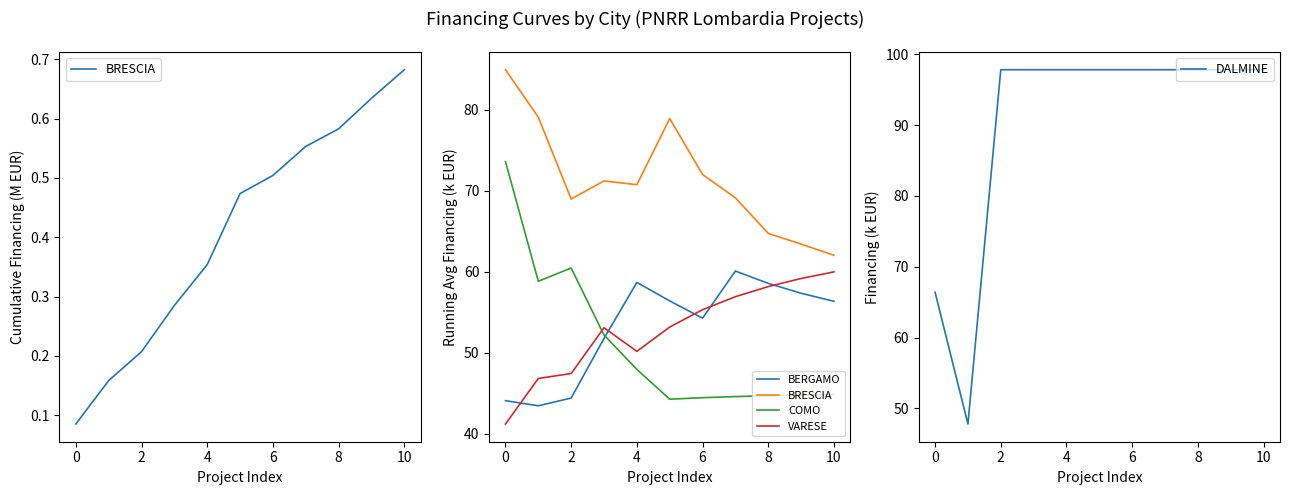

True or false: DALMINE has a value of 97.8 at 6.

True